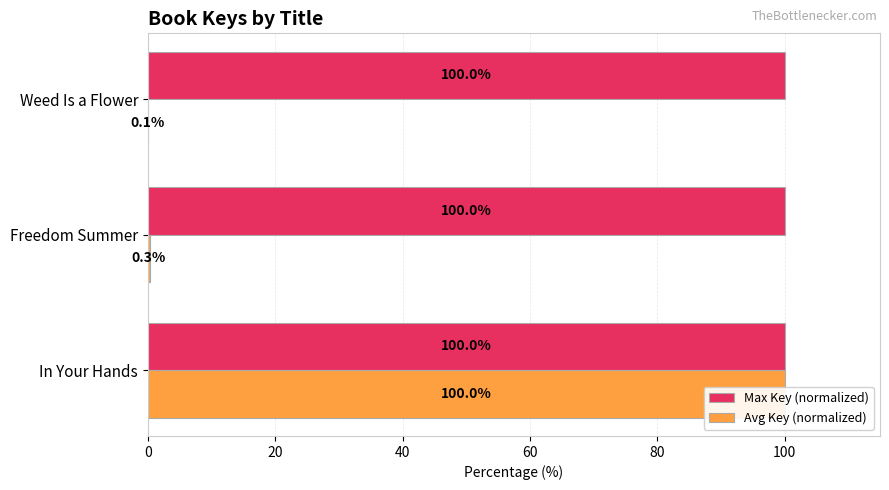

What is the maximum value shown in the chart?

100.0